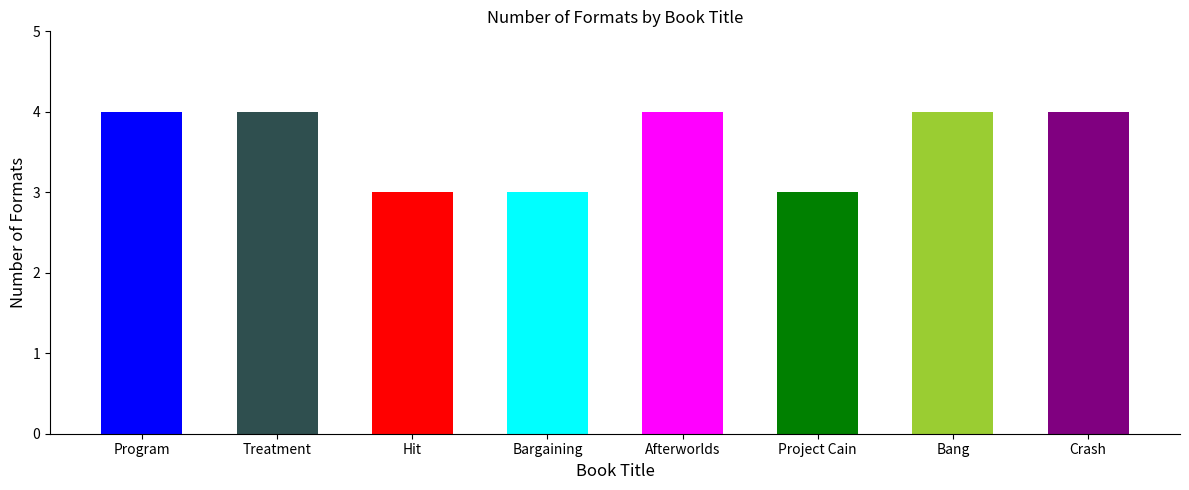

What is the value of the 7th bar from the left?

4